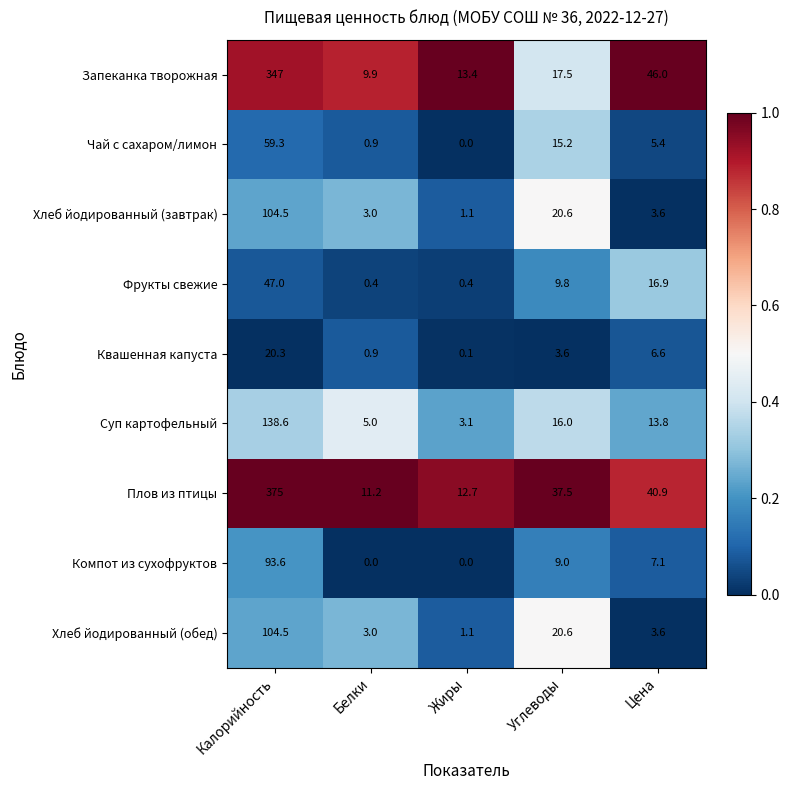

Rank the categories by Квашенная капуста value from lowest to highest.

Жиры, Белки, Углеводы, Цена, Калорийность